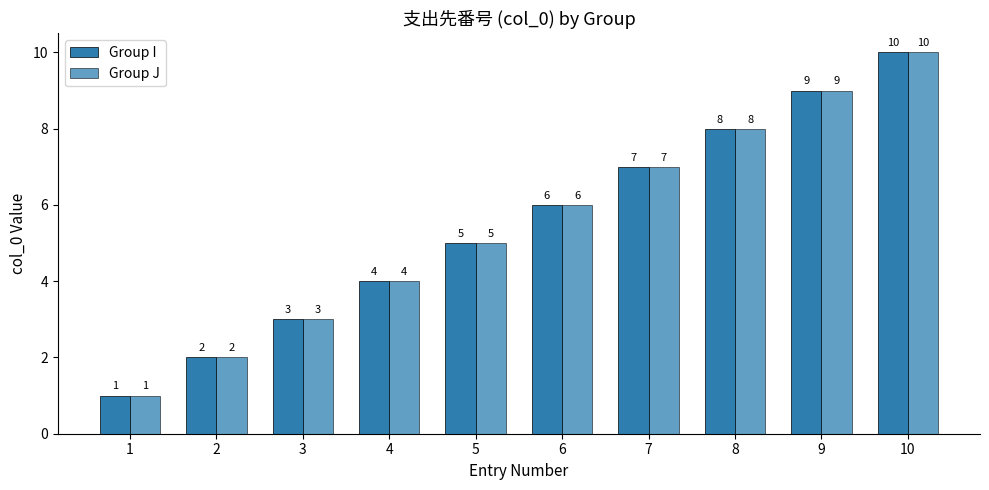

How many categories are shown in the chart?

10